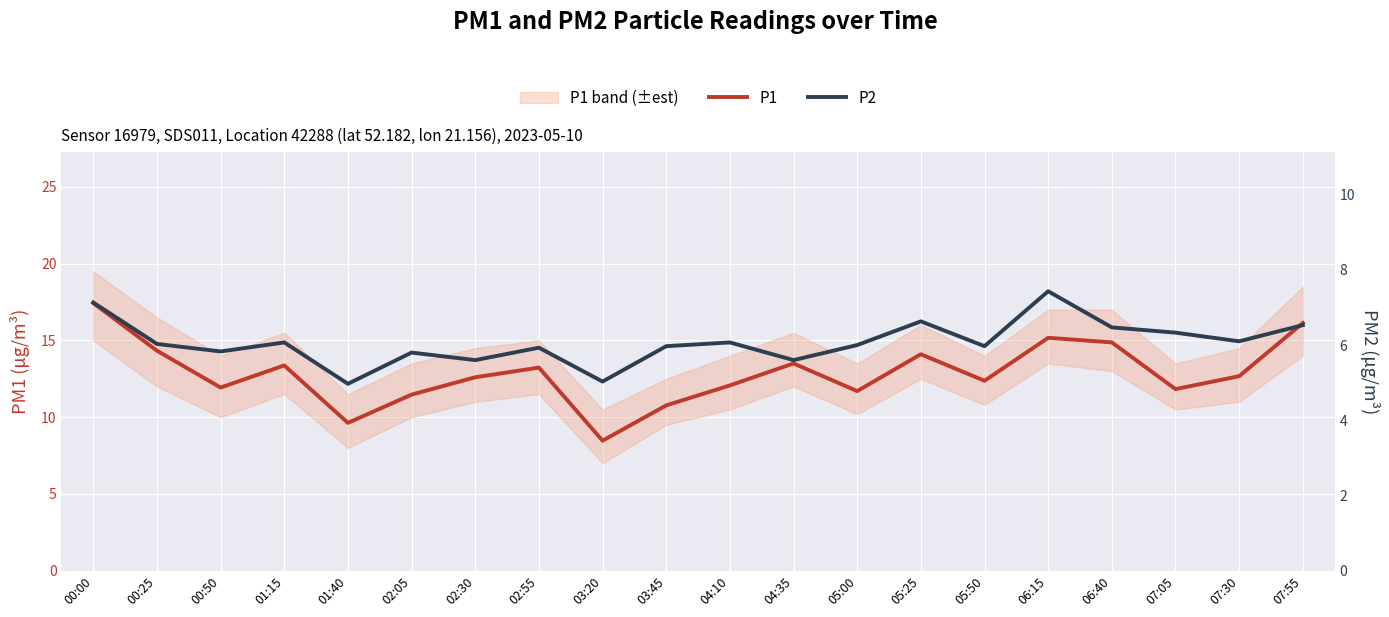

At which category is the sum across all series the highest?

00:00